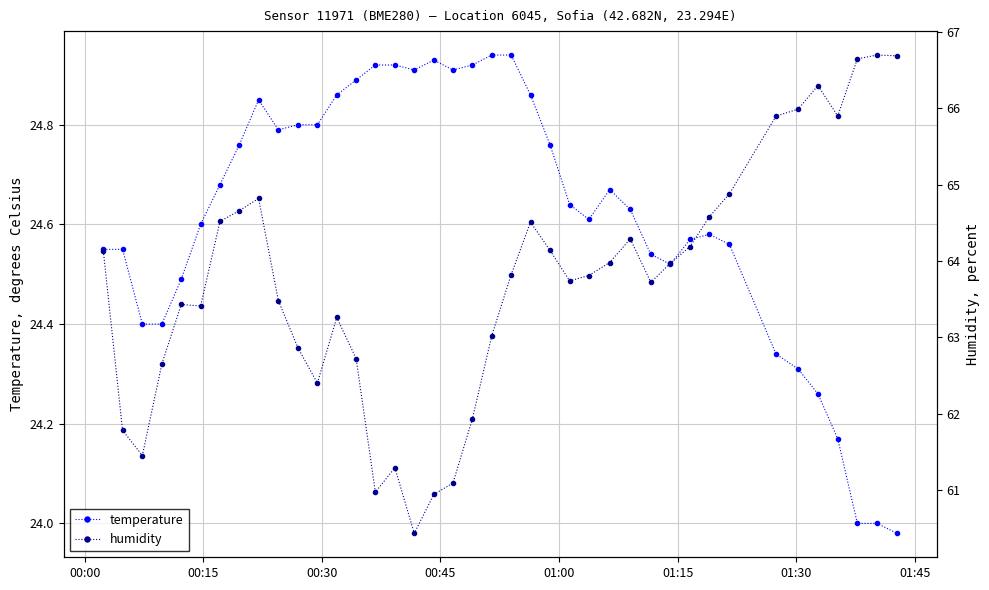

True or false: temperature has more than 2 points higher than both neighbors.

True